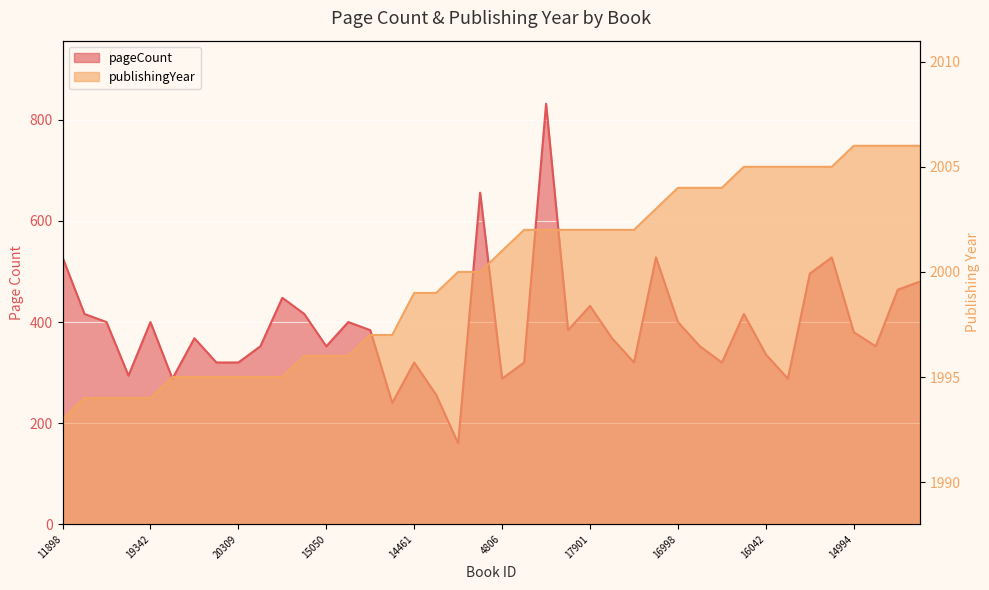

Between 14457 and 2355, which series saw the biggest shift?

pageCount